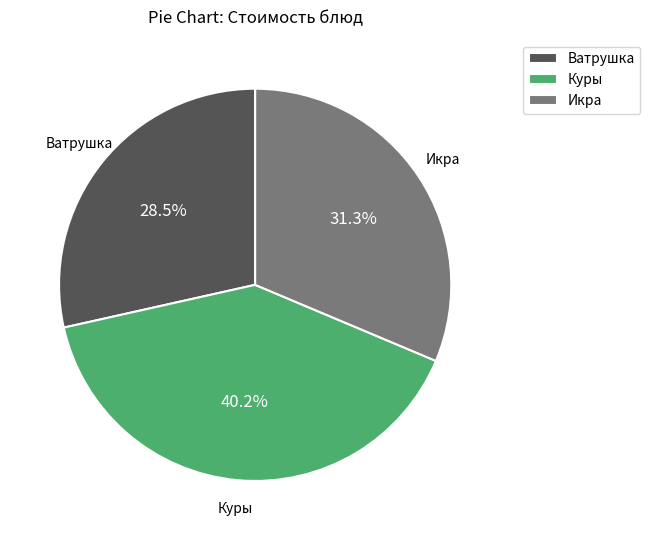

Does any single category account for the majority?

No